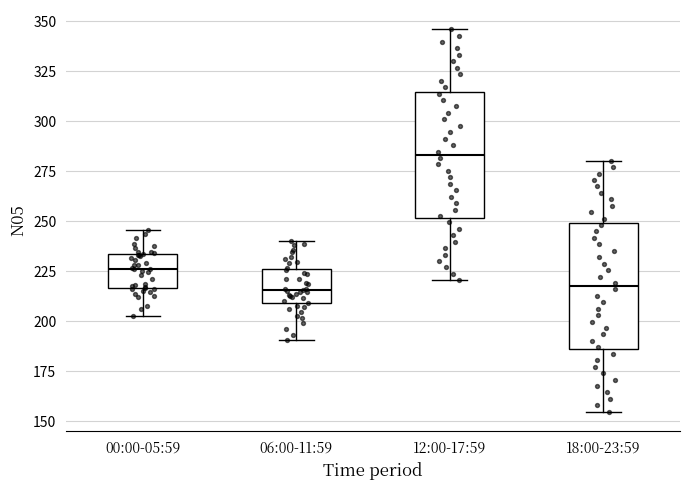

Reading left to right, read every box against the y-axis: the position of its median line, the range the box covers, and the ends of its whiskers. The values are not printed on the chart, so give them approximately, as read against the axis.

00:00-05:59: median 225, box 215 to 235, whiskers 205 to 245
06:00-11:59: median 215, box 210 to 225, whiskers 190 to 240
12:00-17:59: median 285, box 250 to 315, whiskers 220 to 345
18:00-23:59: median 220, box 185 to 250, whiskers 155 to 280